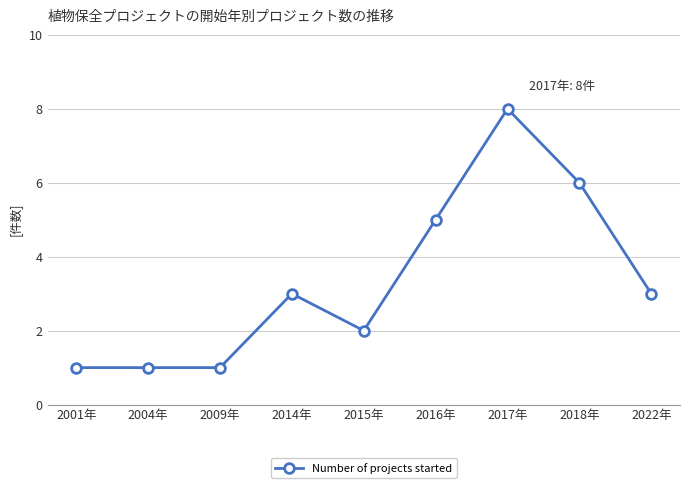

Reading right to left, list all the values displayed in this chart.

3	6	8	5	2	3	1	1	1